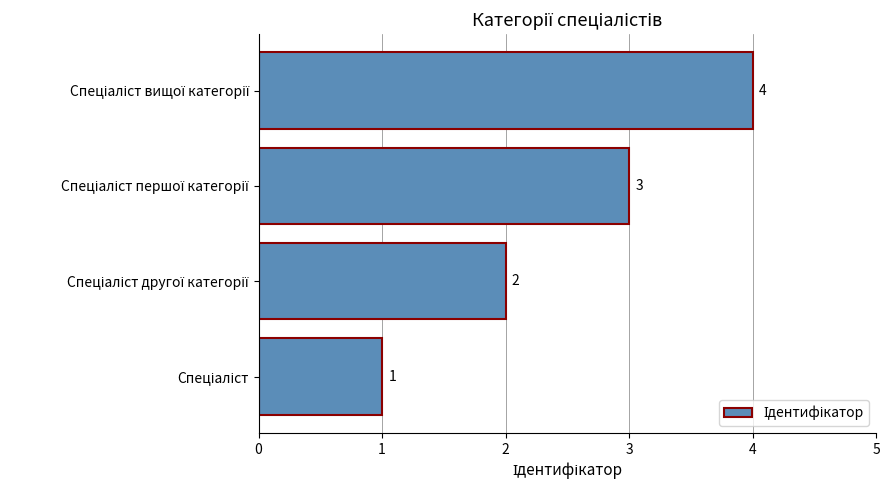

What is the sum of all values?

10